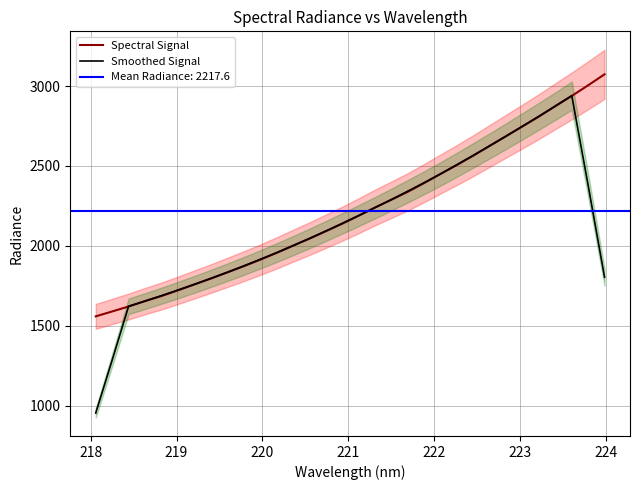

What is the difference between the second highest and minimum values in the Spectral Signal series?

1446.4